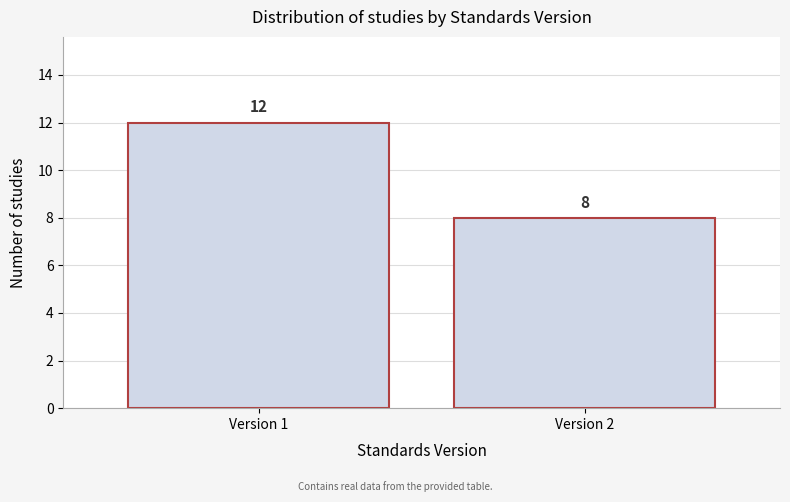

Reading left to right, extract all data points from this chart.

Version 1=12	Version 2=8